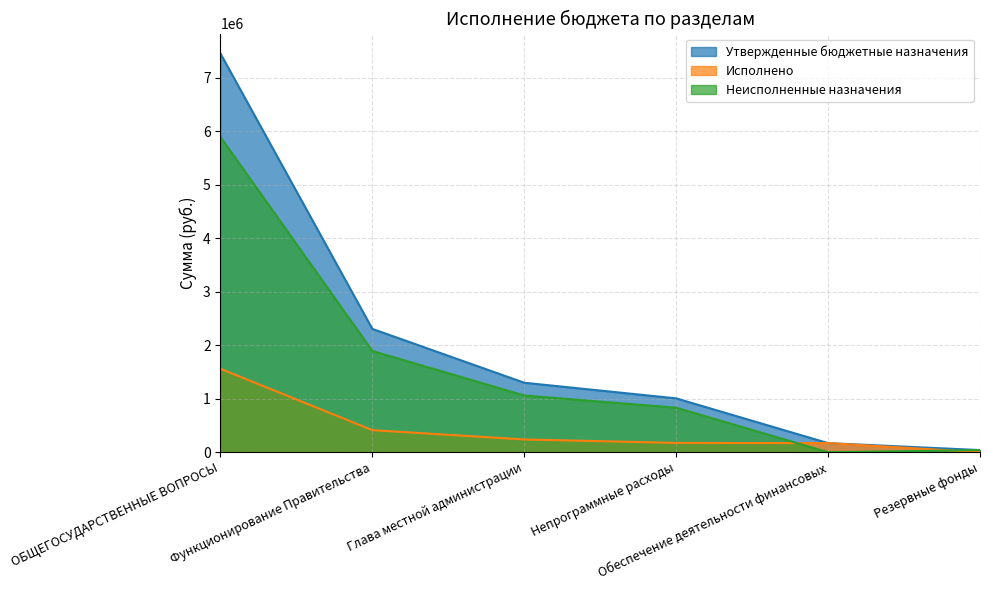

List the series in order of their overall mean, lowest first.

Исполнено, Неисполненные назначения, Утвержденные бюджетные назначения